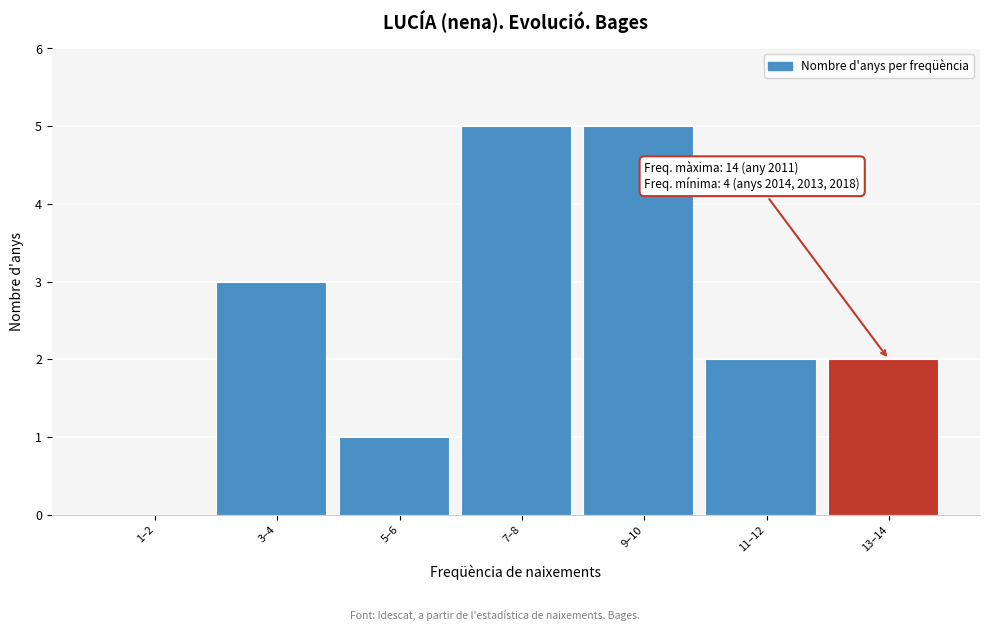

Reading left to right, what are all the values shown in this chart?

1–2=0	3–4=3	5–6=1	7–8=5	9–10=5	11–12=2	13–14=2